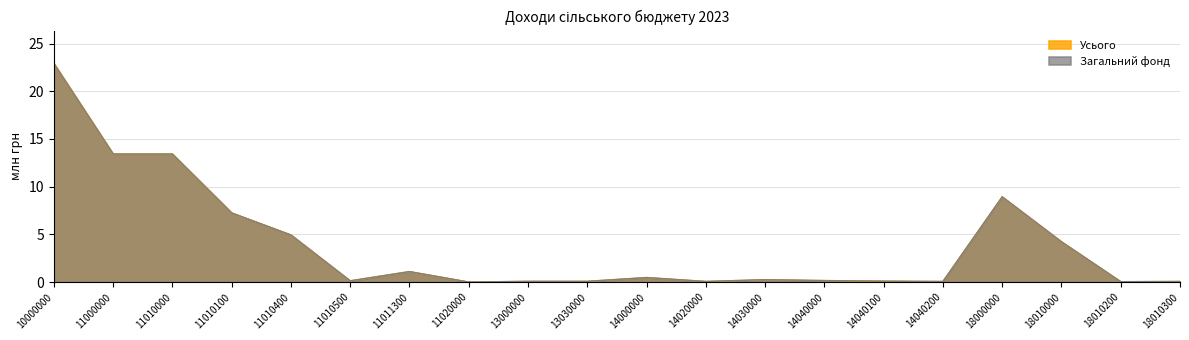

What is the value of the Усього point at the 14th from the left?

0.2